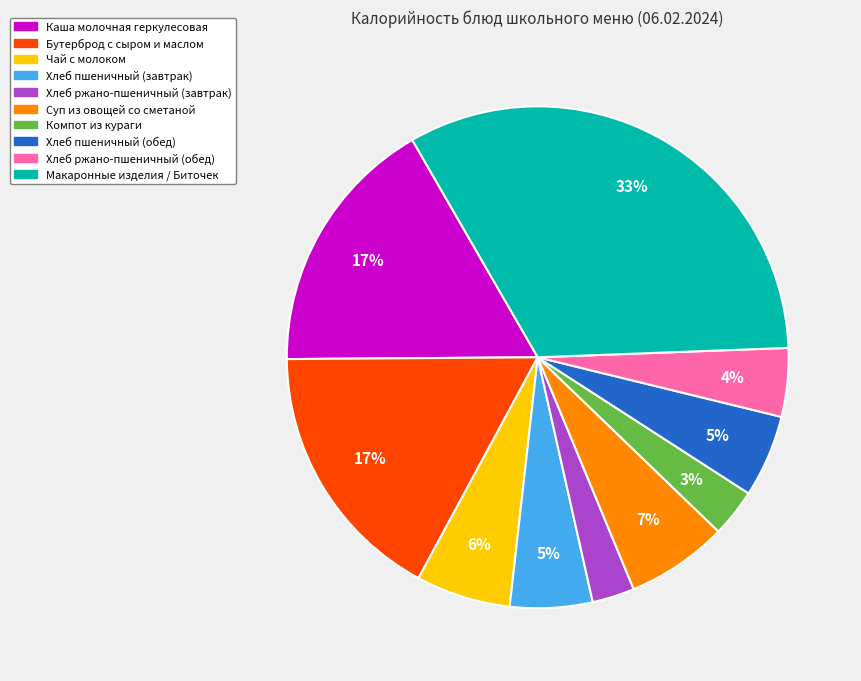

To the nearest percent, what is the difference between the Чай с молоком and Хлеб ржано-пшеничный (завтрак) slice percentages?

3%